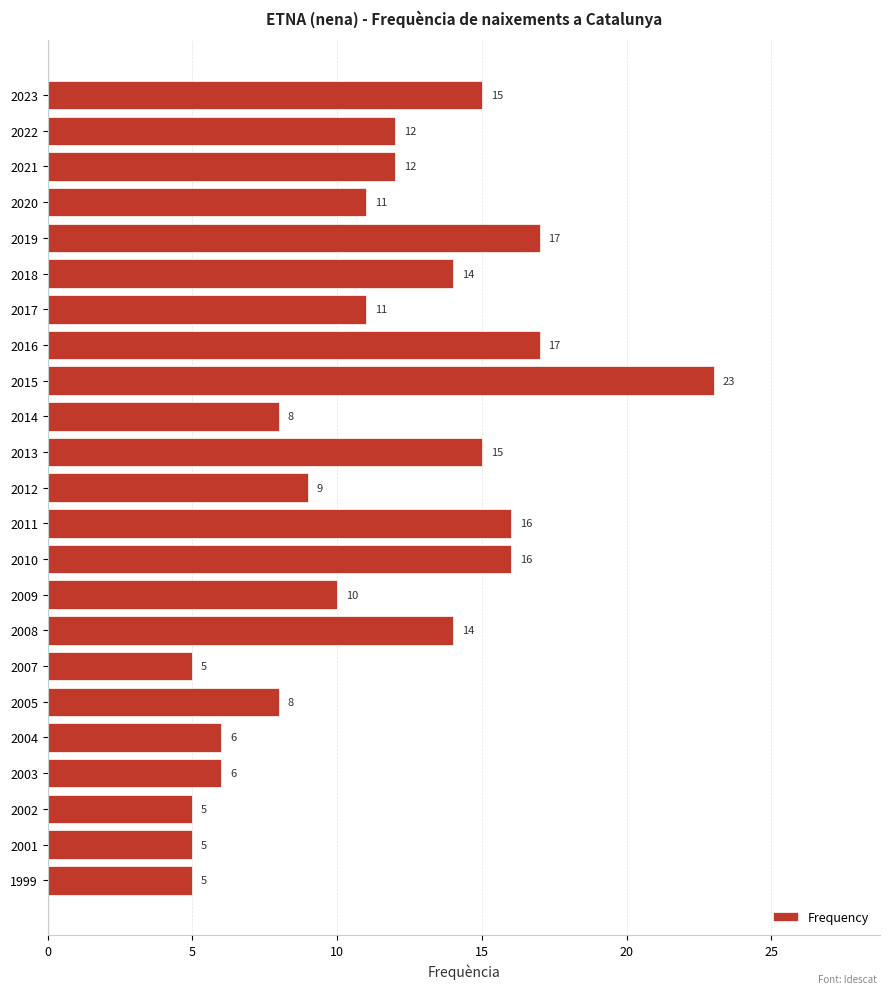

Between 2009 and 2011, which is larger?

2011